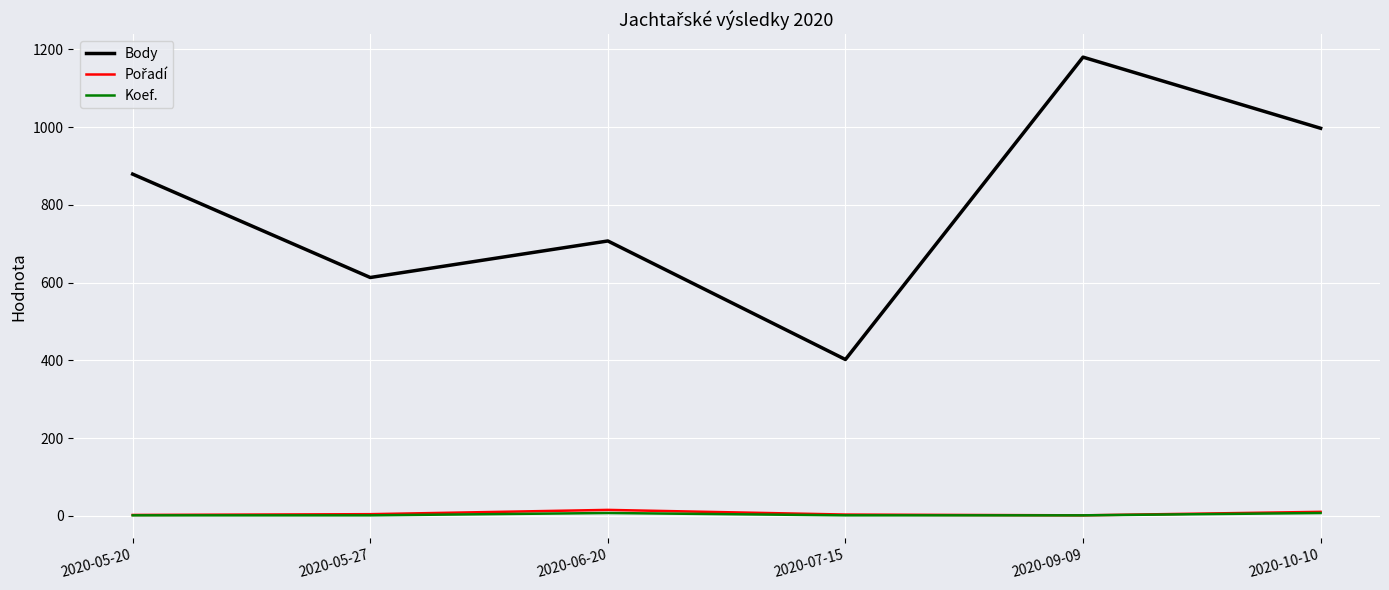

Which label corresponds to the largest value in the chart?

2020-09-09